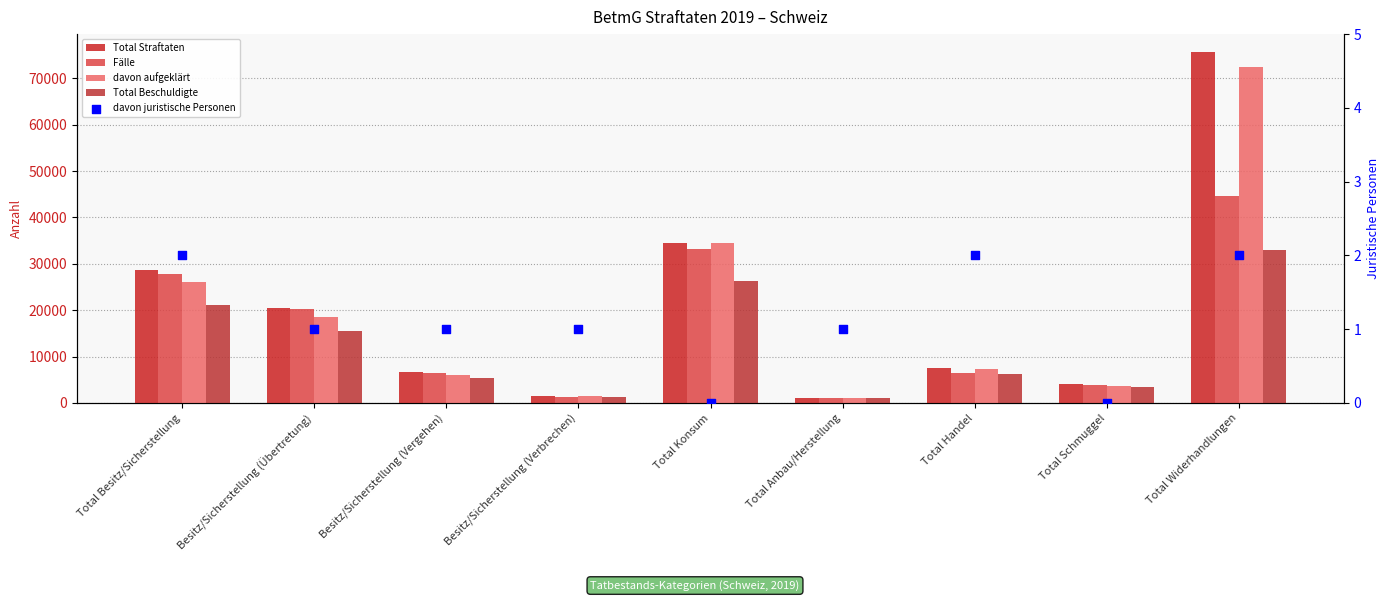

At which category is the sum across all series the highest?

Total Widerhandlungen